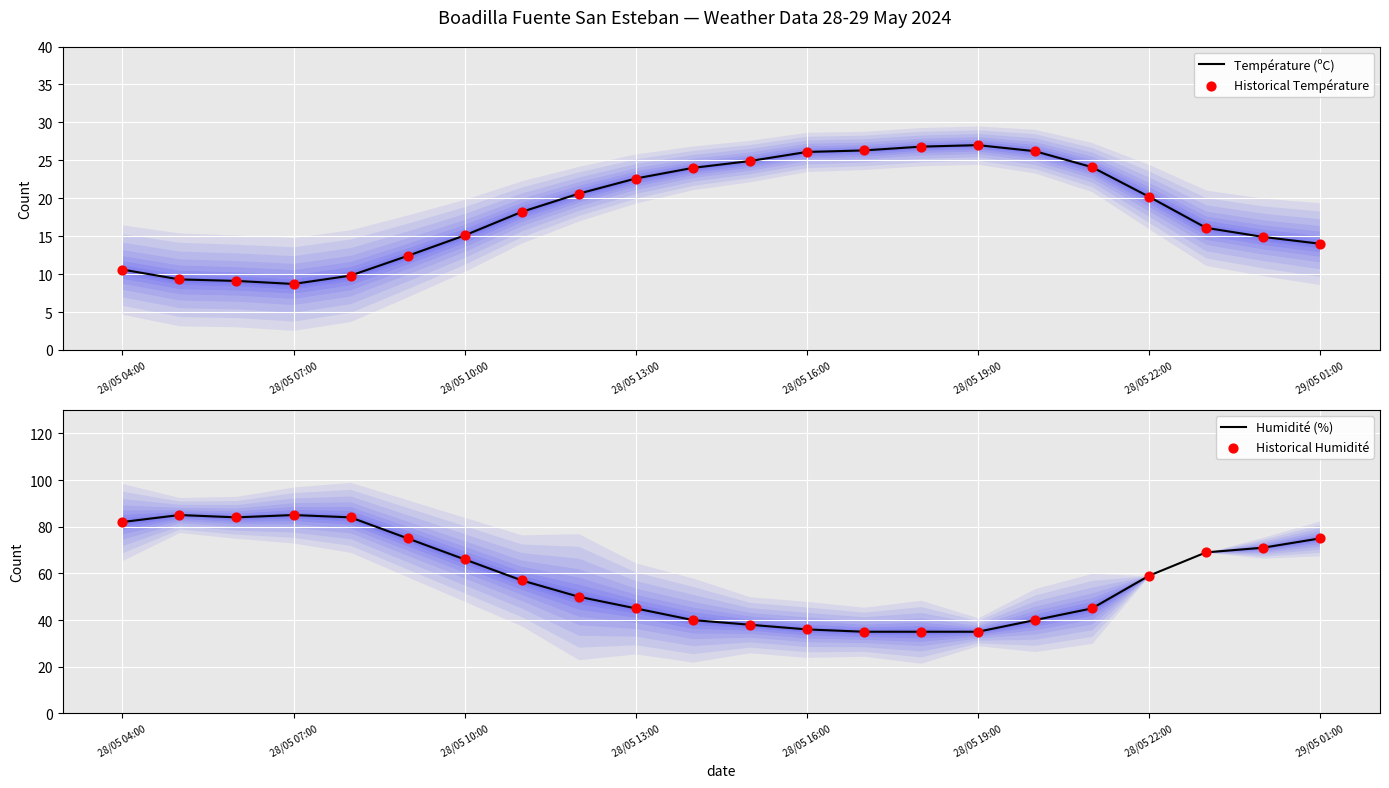

What is the lowest value of the Température (ºC) series?

8.7